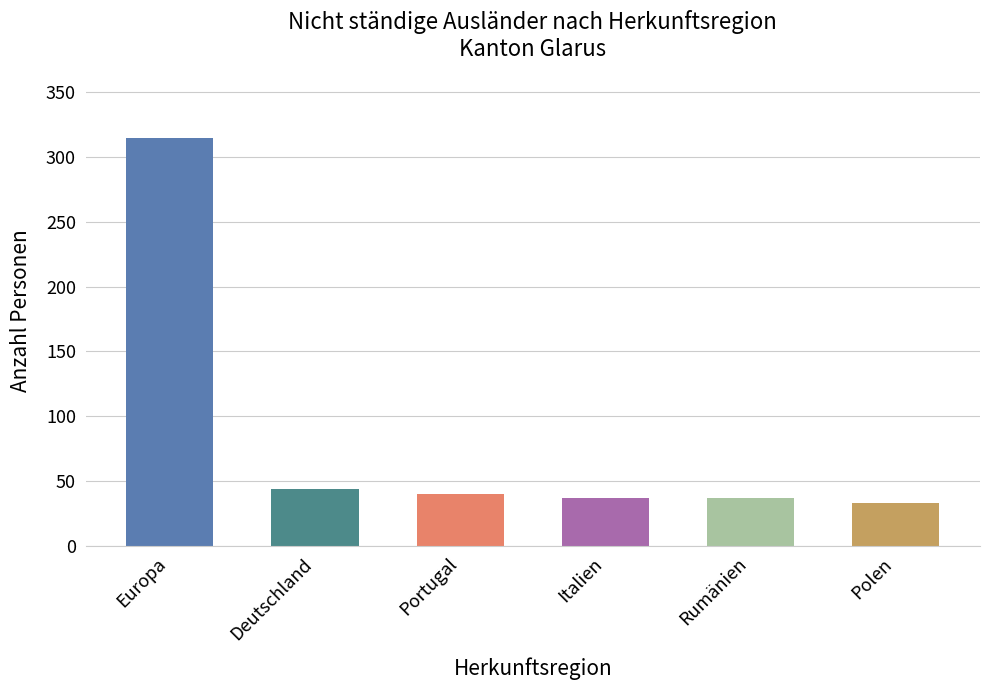

What is the label of the 6th bar from the left?

Polen